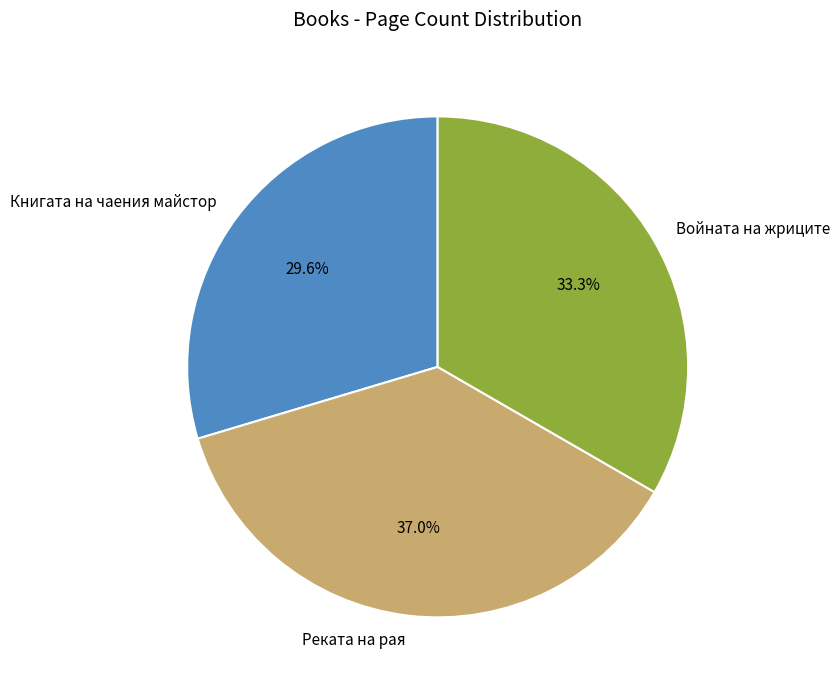

Is Реката на рая the majority of the pie?

No